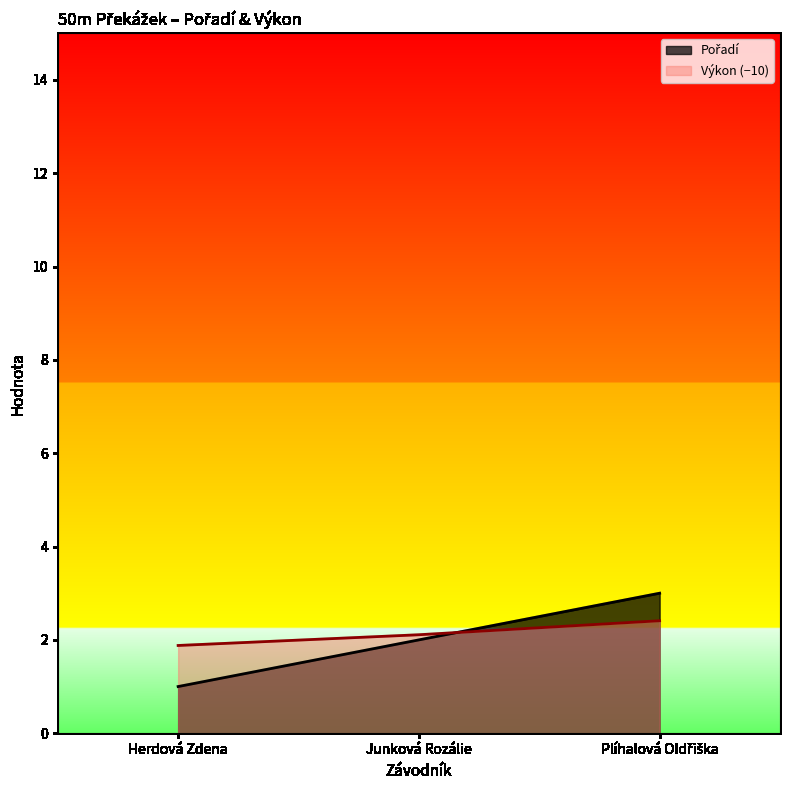

Read the Pořadí value at Herdová Zdena.

1.0